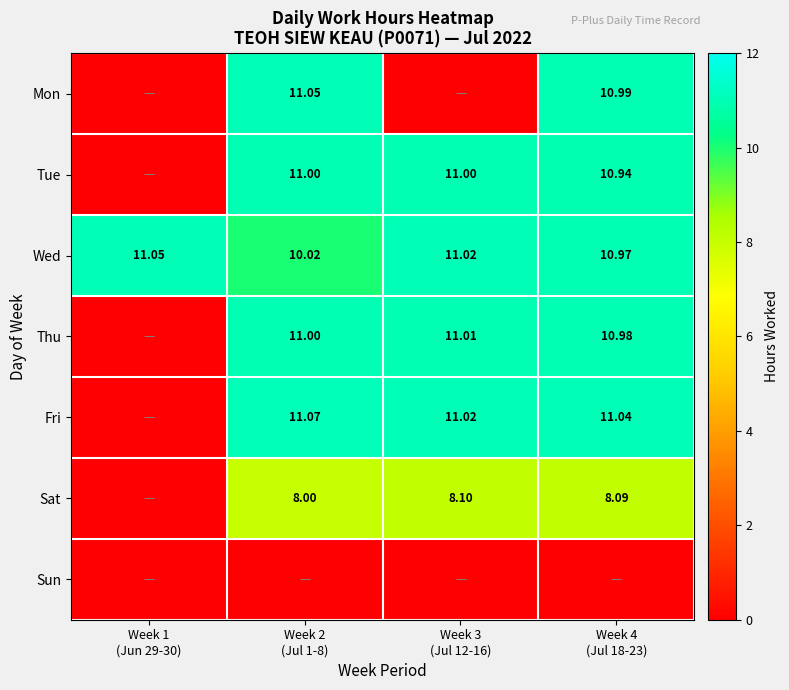

Which series has the largest total across all categories?

Wed